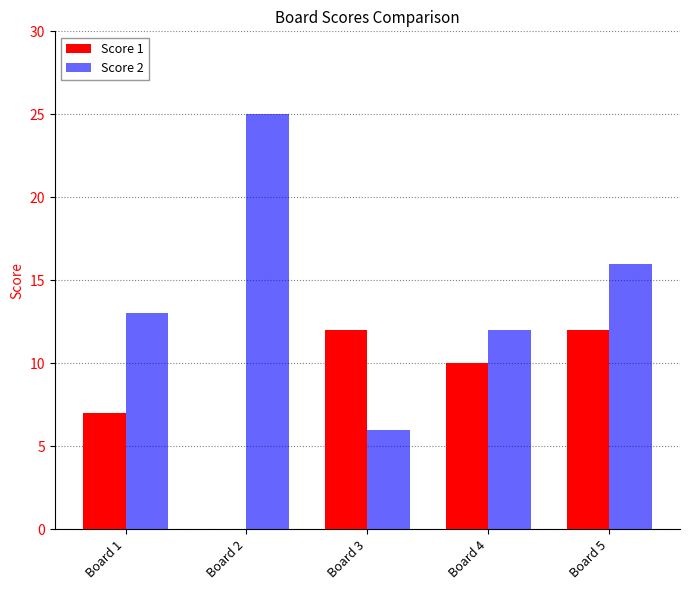

How many series are shown in this chart?

2